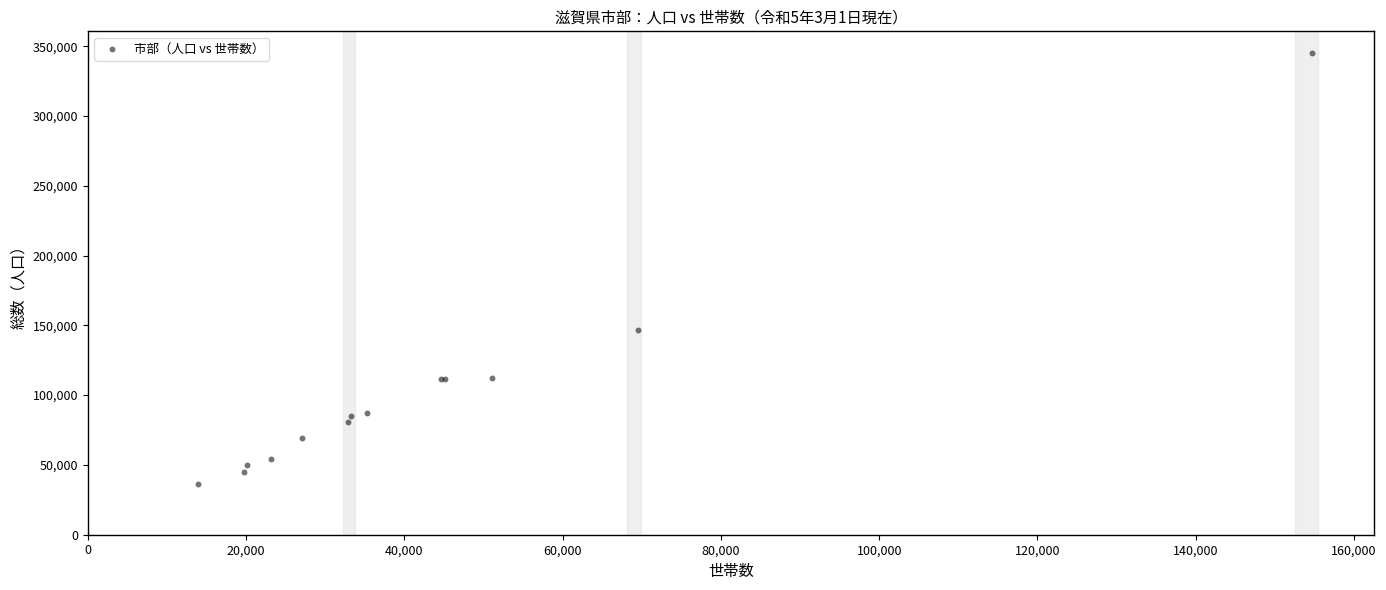

What Y value in the scatter plot is closest to 190725?

146338